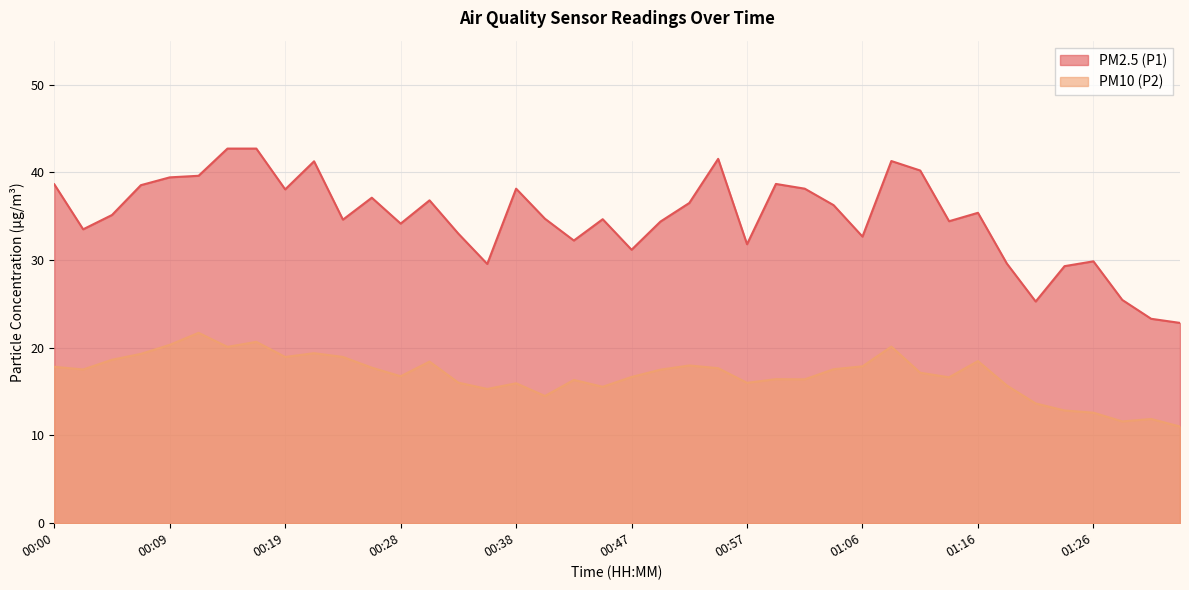

True or false: PM10 (P2) and PM2.5 (P1) intersect in this chart.

False